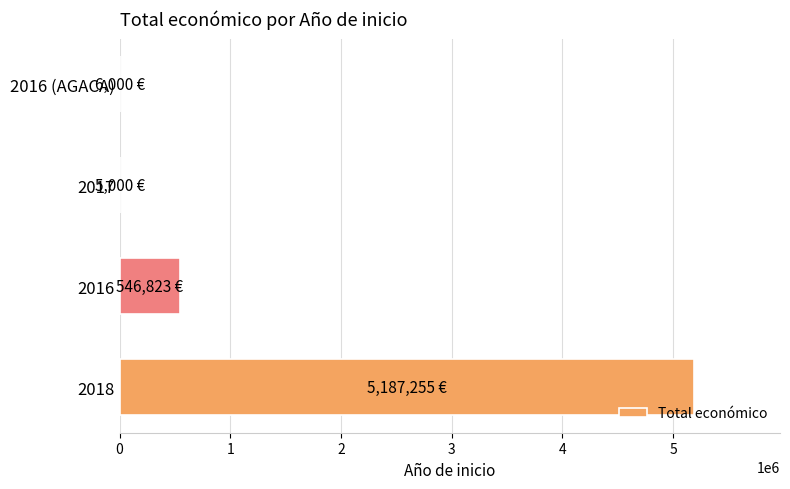

What is the sum of all values?

5745078